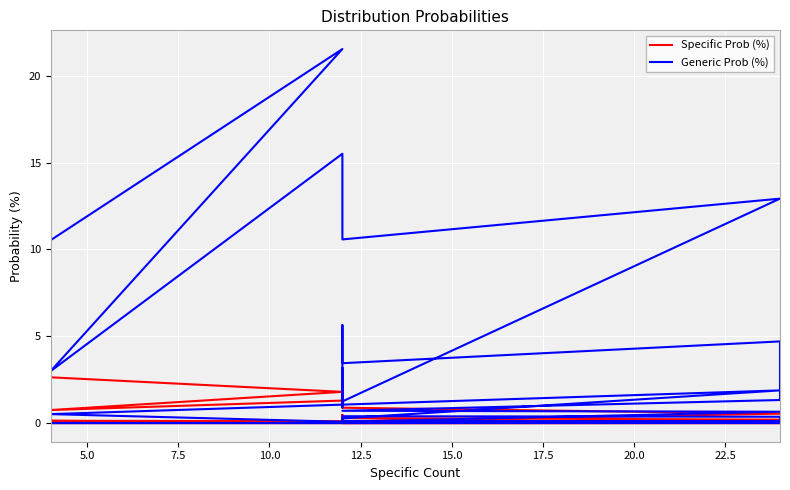

What is the difference between the second highest and minimum values in the Generic Prob (%) series?

15.5